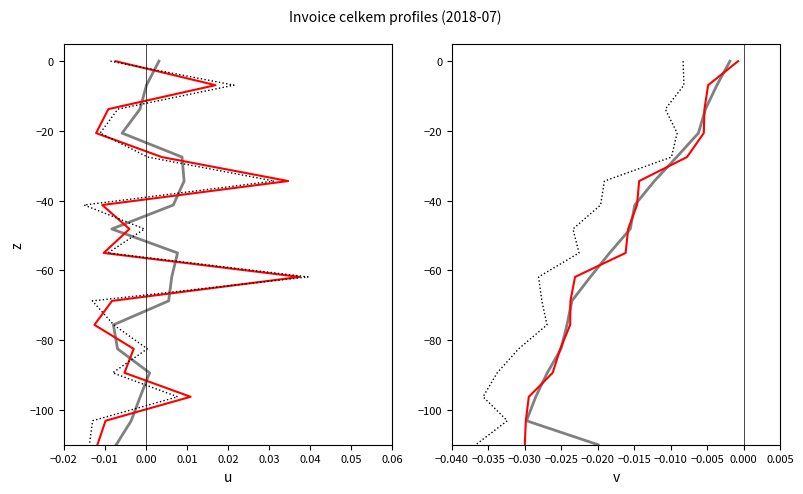

At which label does celkem_smooth first exceed -55?

−0.02